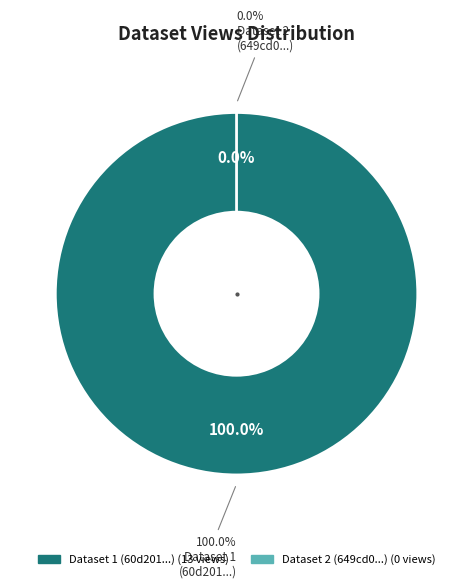

To the nearest percent, what percentage of the pie is 60d201a10781901dea633265?

100%